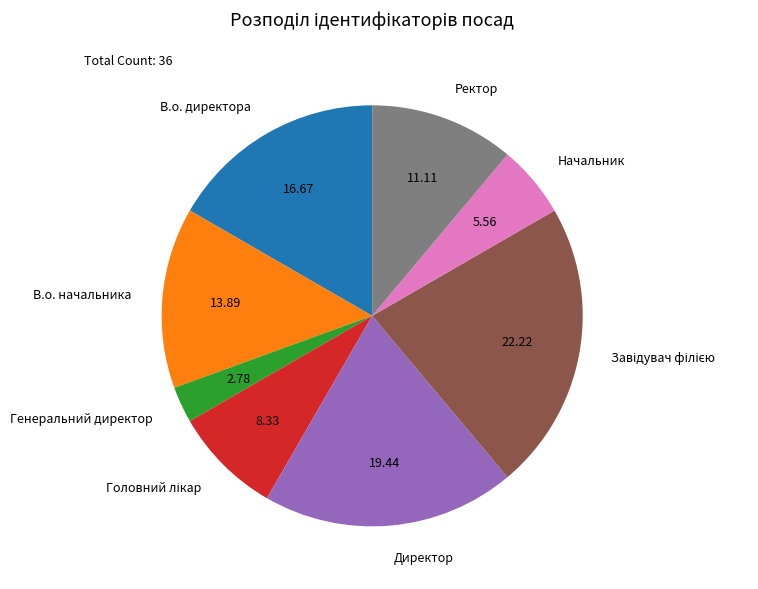

Is the sum of В.о. начальника and Начальник greater than half?

No